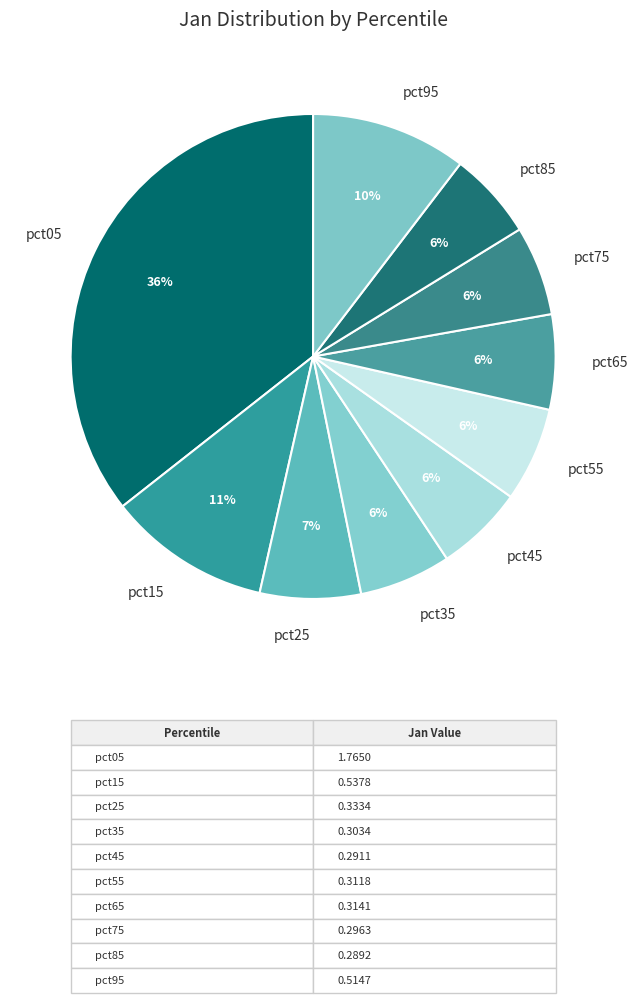

To the nearest percent, what percentage of the pie is pct65?

6%